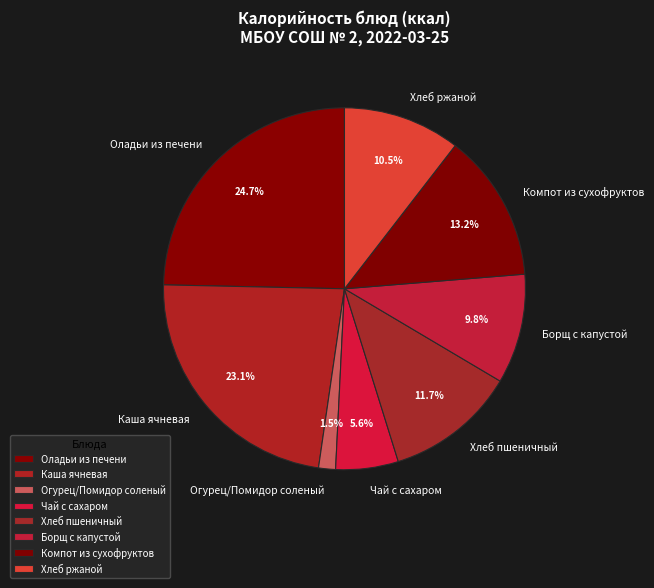

Rank the categories by value from lowest to highest.

Огурец/Помидор соленый, Чай с сахаром, Борщ с капустой, Хлеб ржаной, Хлеб пшеничный, Компот из сухофруктов, Каша ячневая, Оладьи из печени